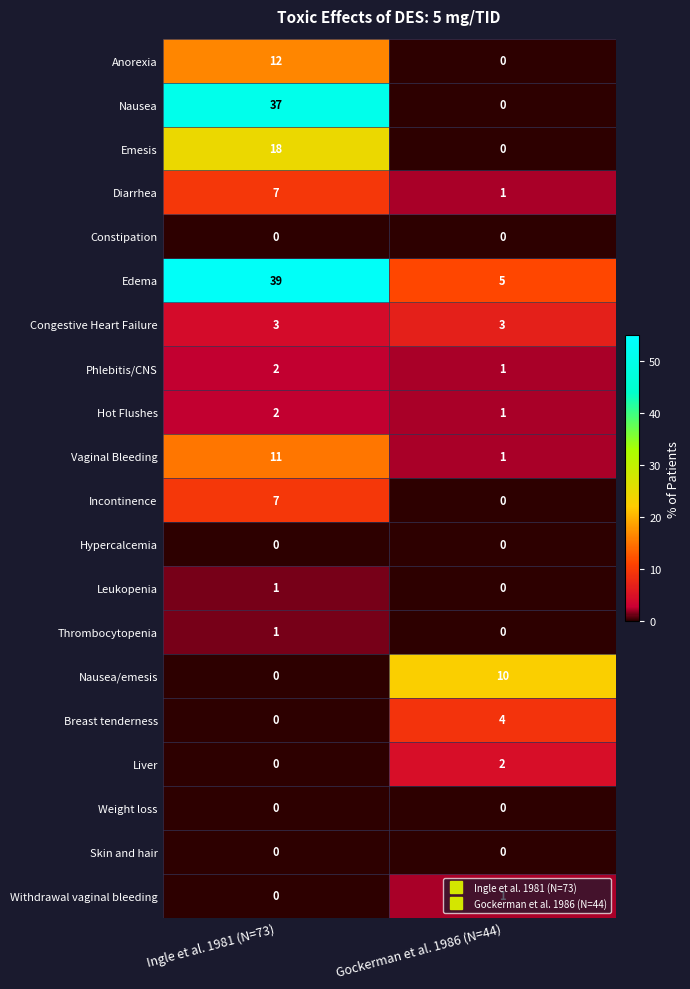

Rank the categories by Thrombocytopenia value from highest to lowest.

Ingle et al. 1981 (N=73), Gockerman et al. 1986 (N=44)